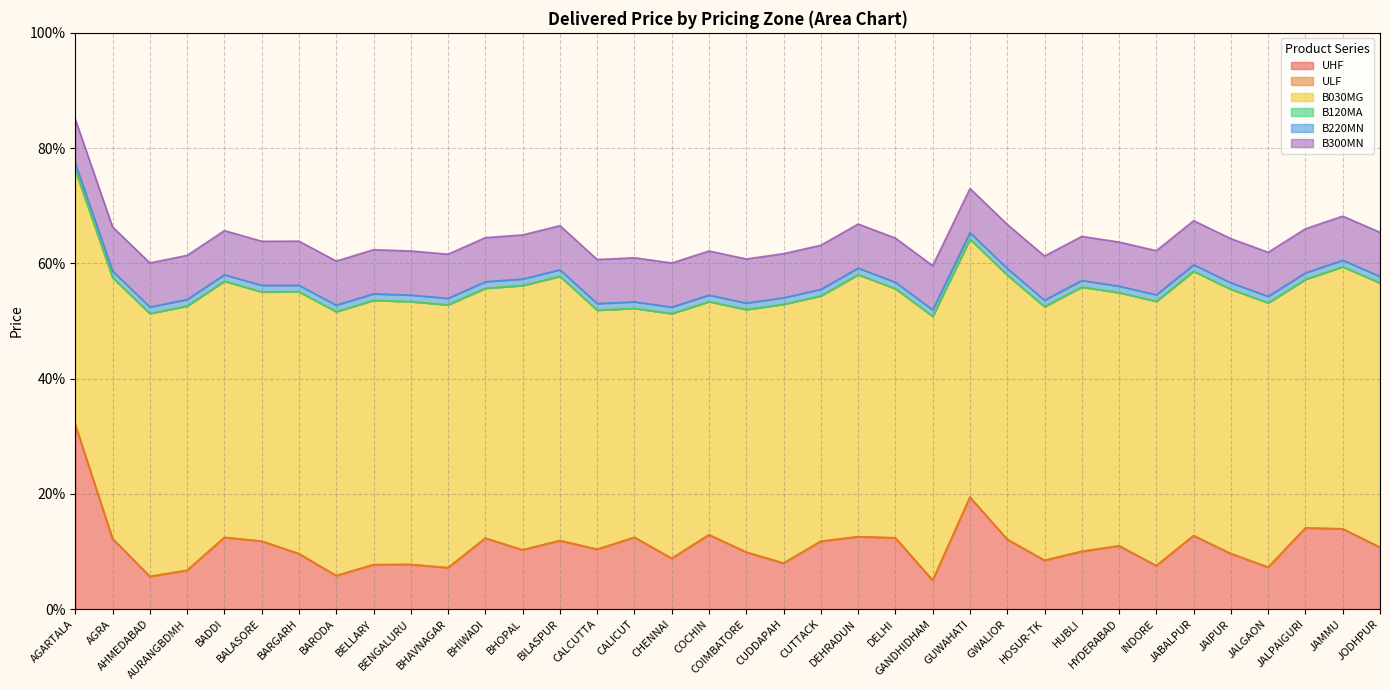

At which label does B030MG first exceed 56?

AGARTALA